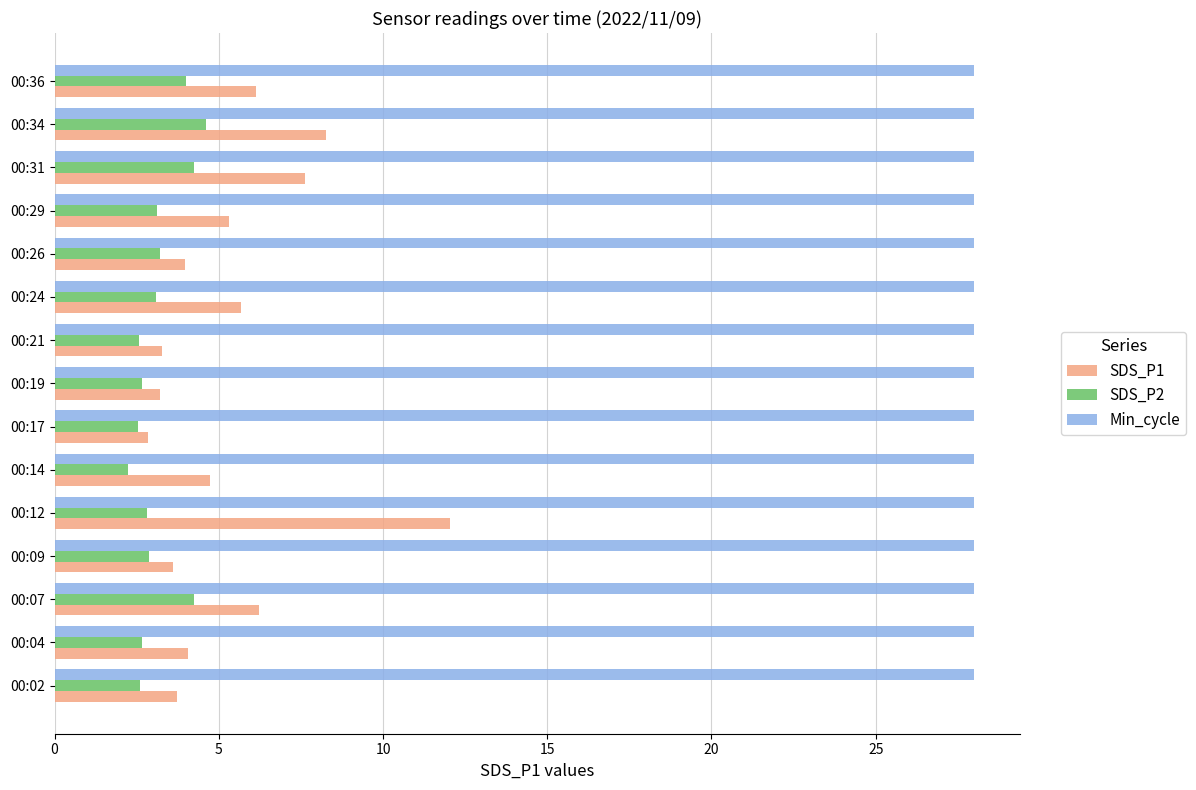

What is the sum of all SDS_P2 values?

47.4